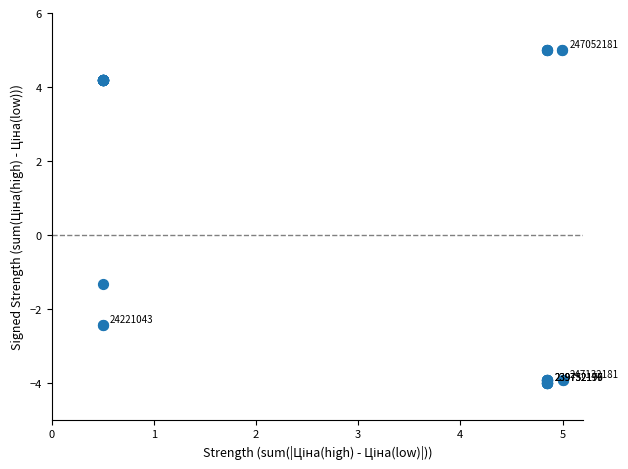

What Y value in the scatter plot is closest to 0?

-1.3